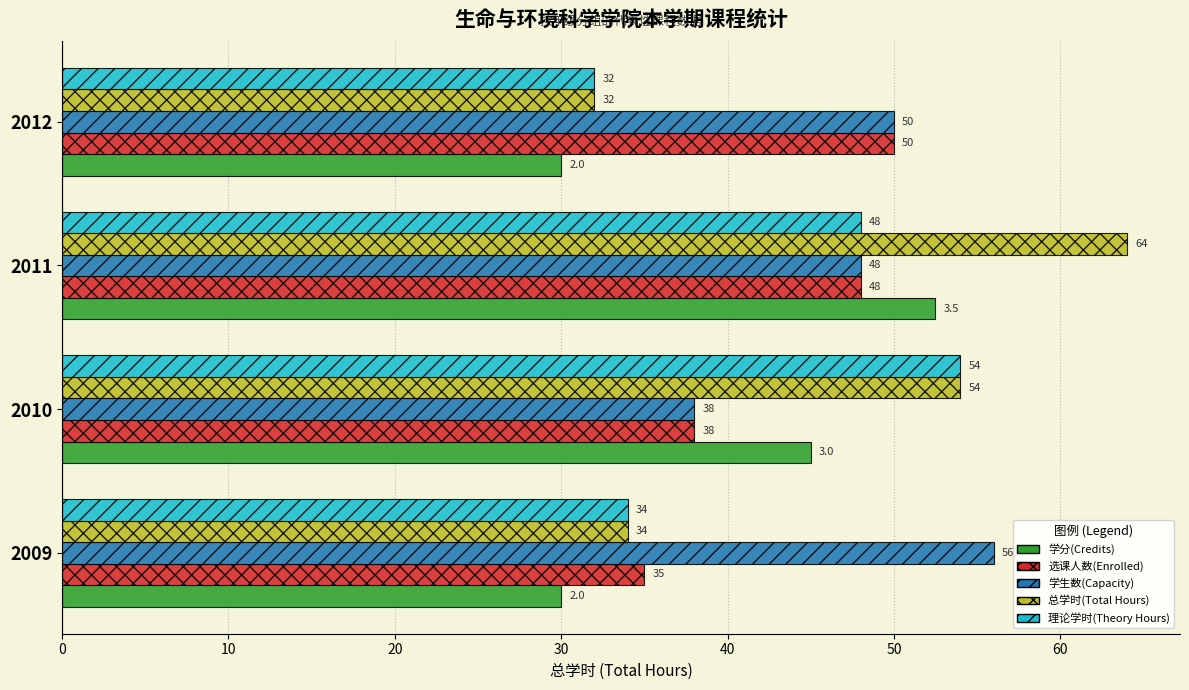

Is it true that 理论学时(Theory Hours) equals 11.3 at 2009?

False